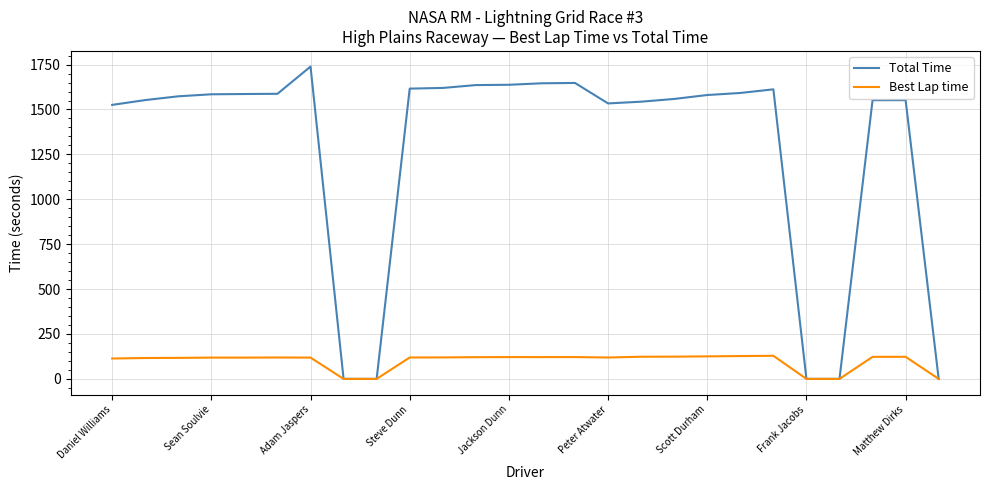

What is the highest value of the Best Lap time series?

128.6